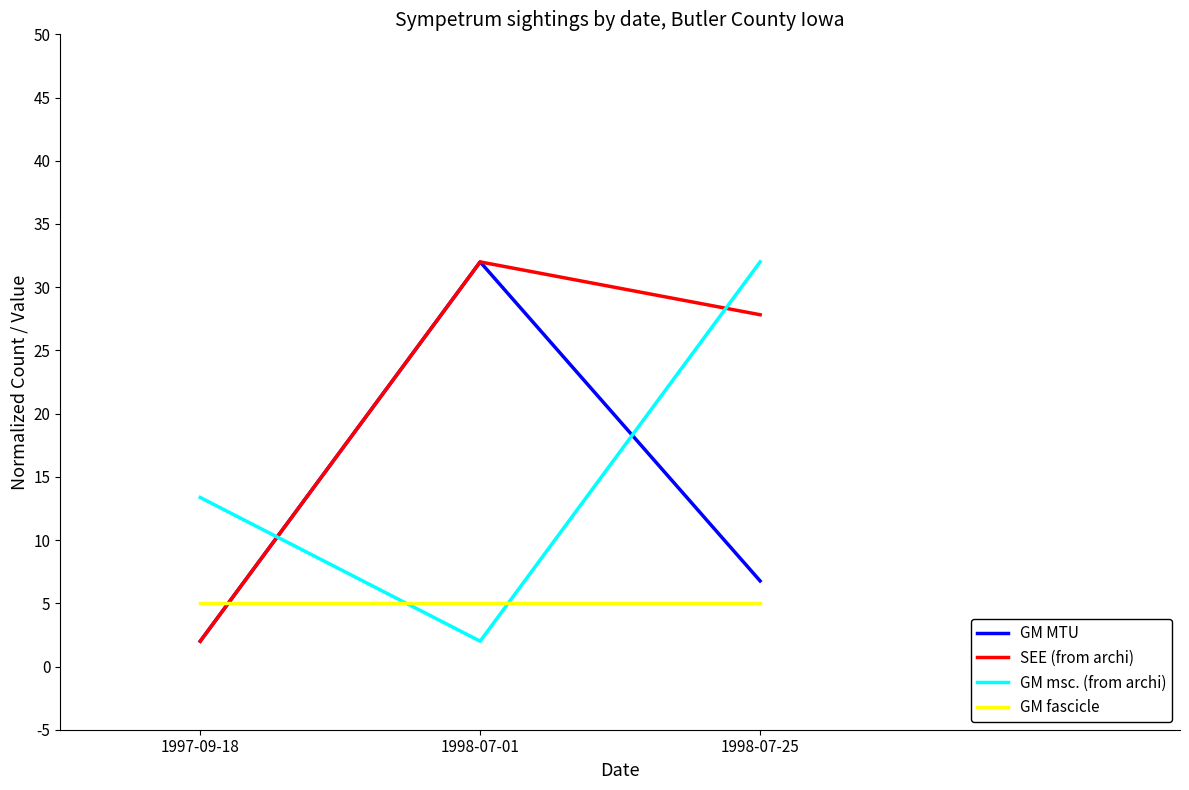

What is the difference between the highest and lowest values at 1998-07-01?

30.0